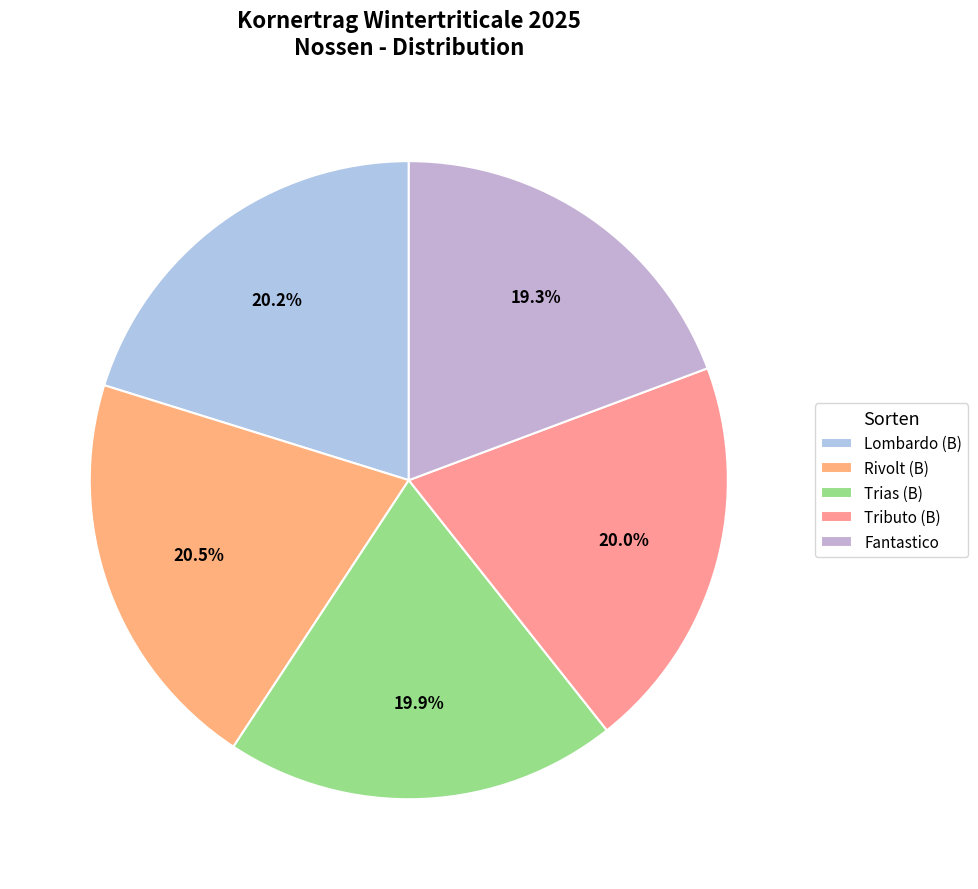

Between Lombardo (B) and Trias (B), which is larger?

Lombardo (B)